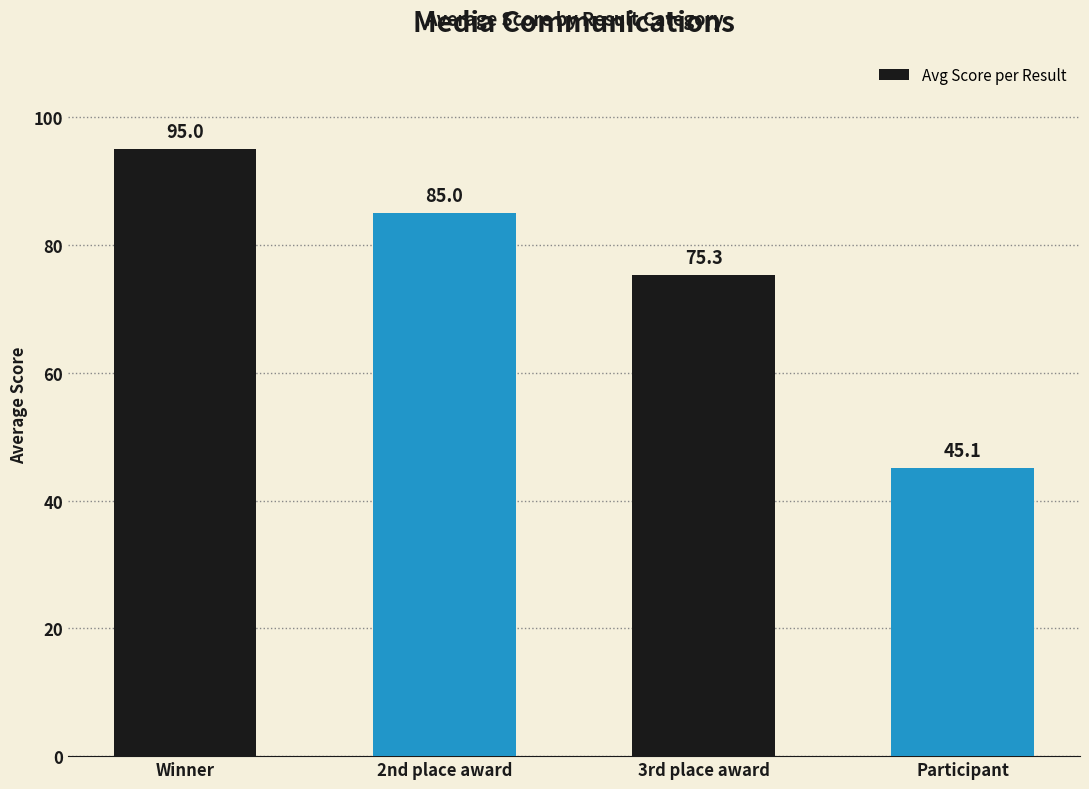

Reading left to right, extract all data points from this chart.

95.0	85.0	75.3	45.1